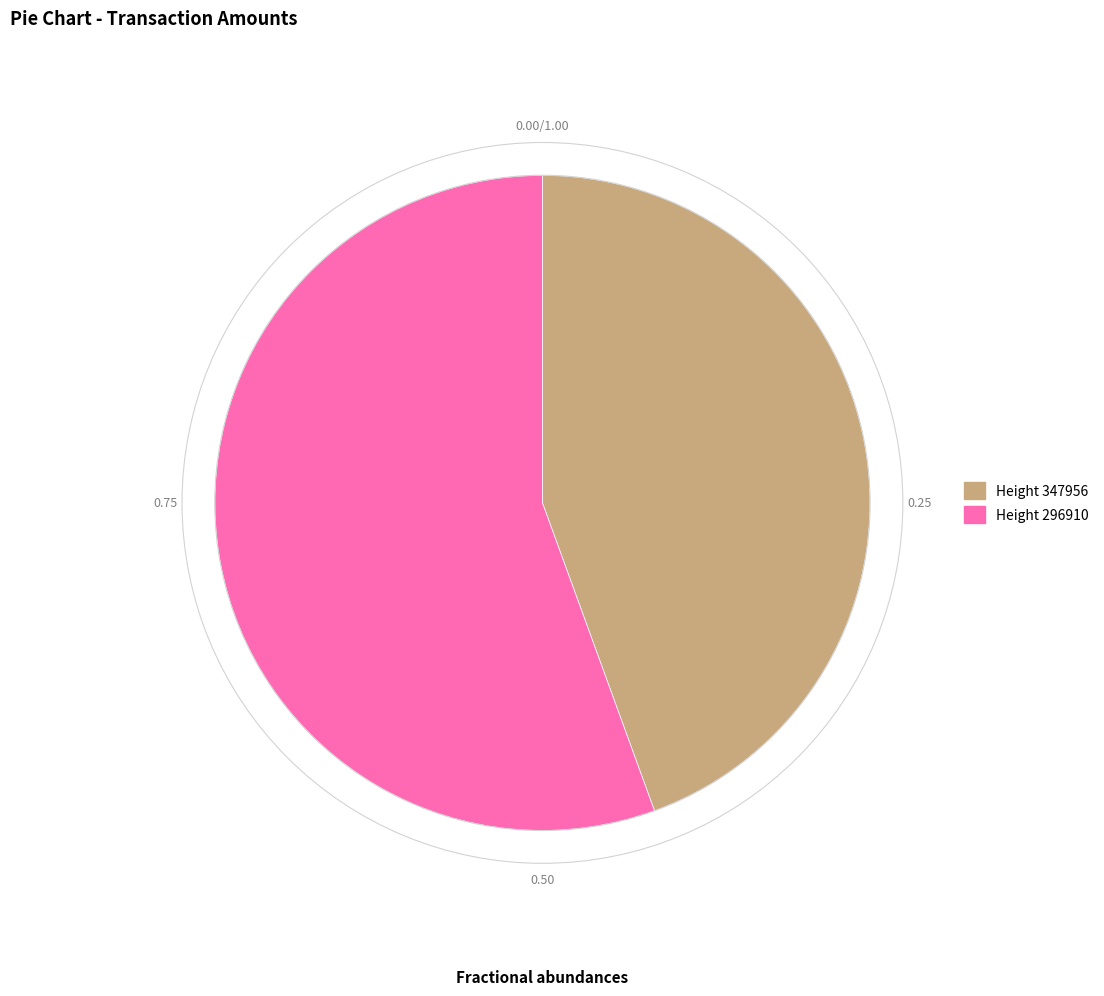

Is there any slice that represents more than half of the pie?

Yes